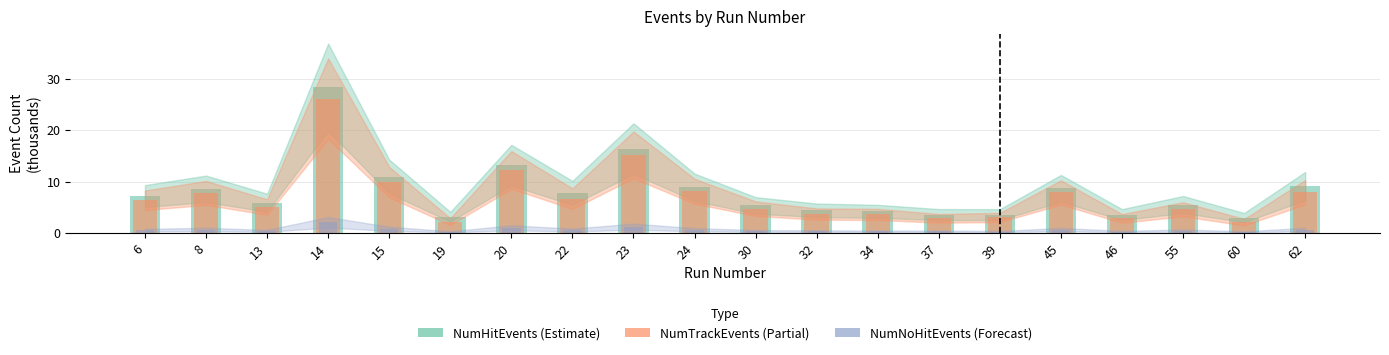

At which category is the sum across all series the highest?

14